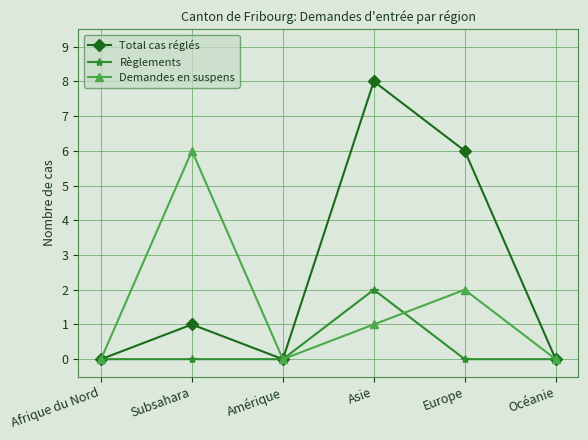

True or false: Règlements has a value of -1 at Océanie.

False